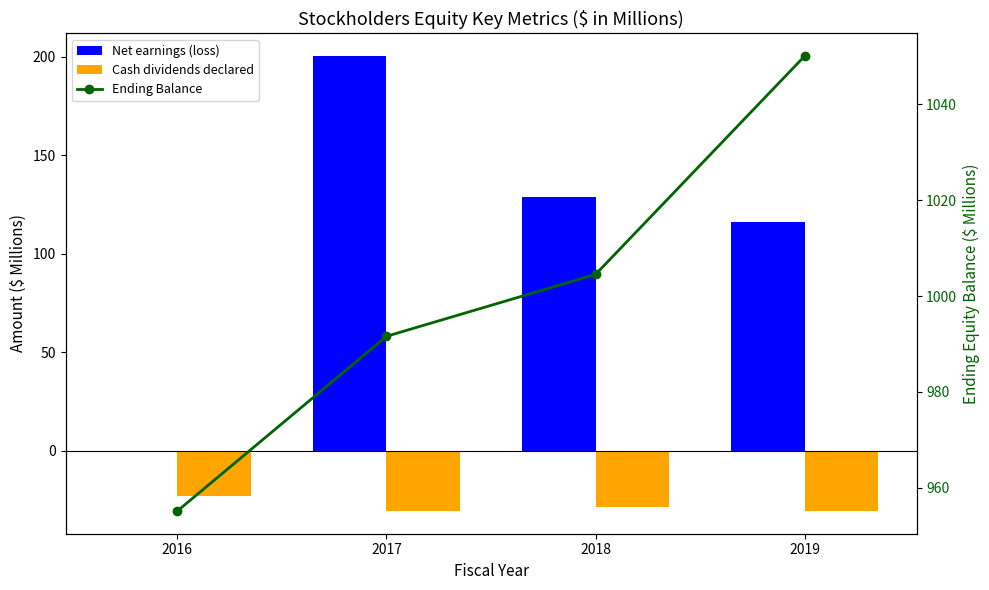

The value of Net earnings (loss) at 2019 is 156.9. True or false?

False